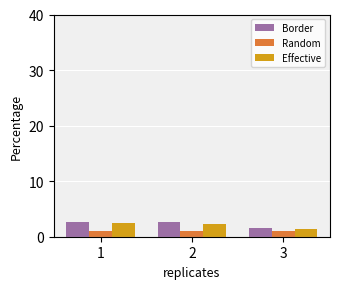

What is the maximum value for Border?

2.7